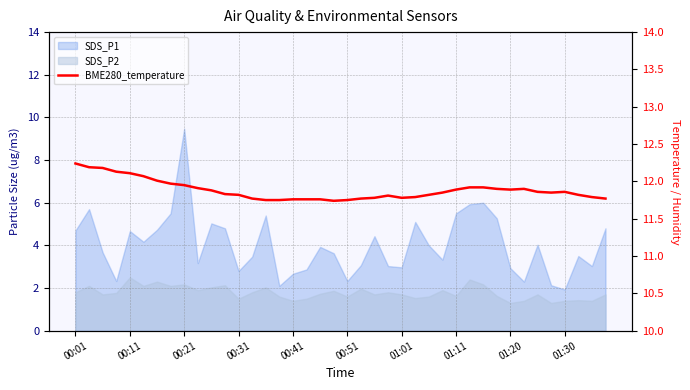

Which has a higher value, 31 or 19?

31